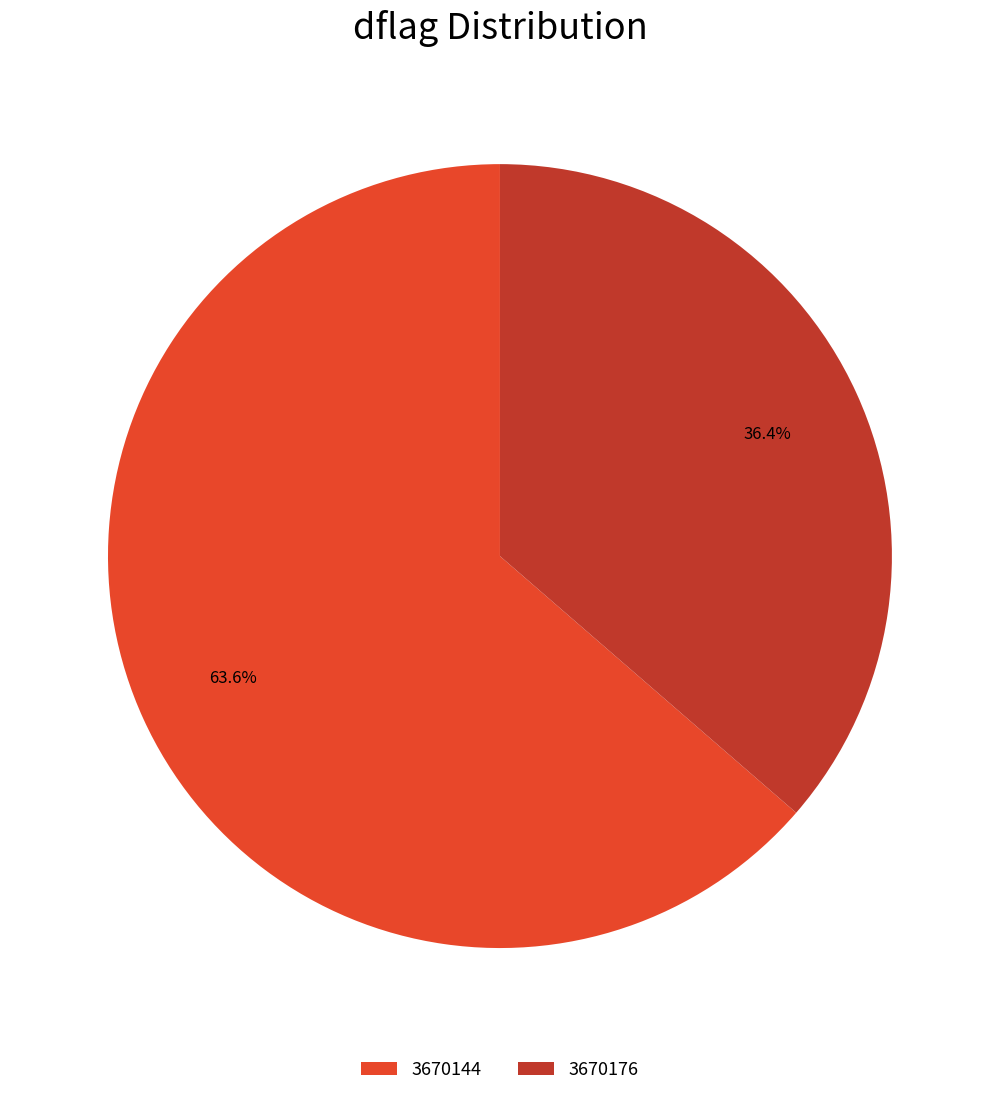

Is it true that 3670176 is 36% of the pie?

True